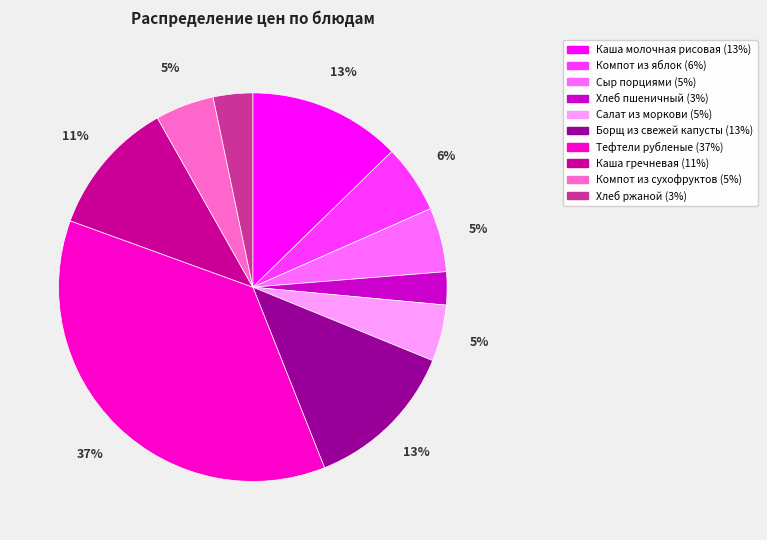

Is it true that Хлеб пшеничный is 3% of the pie?

True